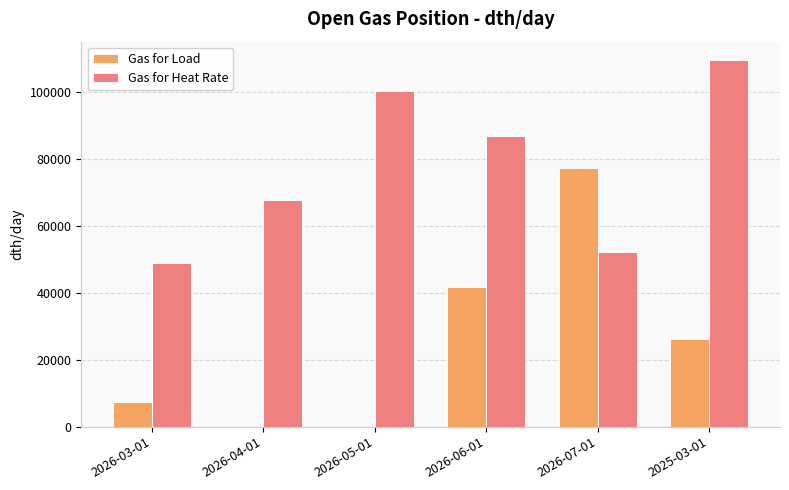

Reading right to left, extract all data points from this chart.

Gas for Load: 2025-03-01=26159.1	2026-07-01=77254.5	2026-06-01=41672.6	2026-05-01=0.0	2026-04-01=0.0	2026-03-01=7295.2
Gas for Heat Rate: 2025-03-01=109450.8	2026-07-01=52099.5	2026-06-01=86858.8	2026-05-01=100270.3	2026-04-01=67547.3	2026-03-01=48973.6